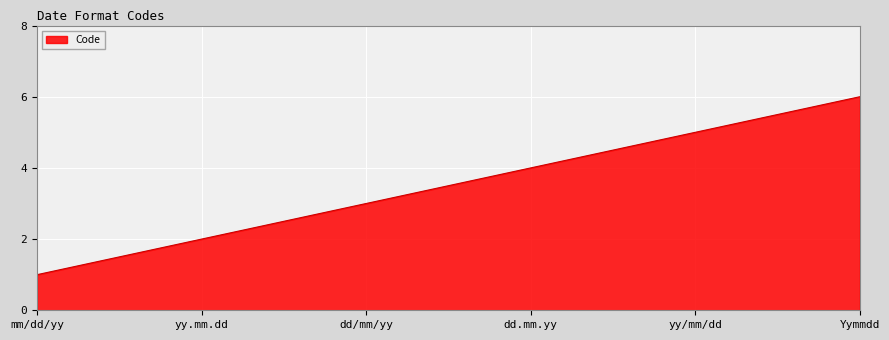

How many lines are shown in the chart?

1